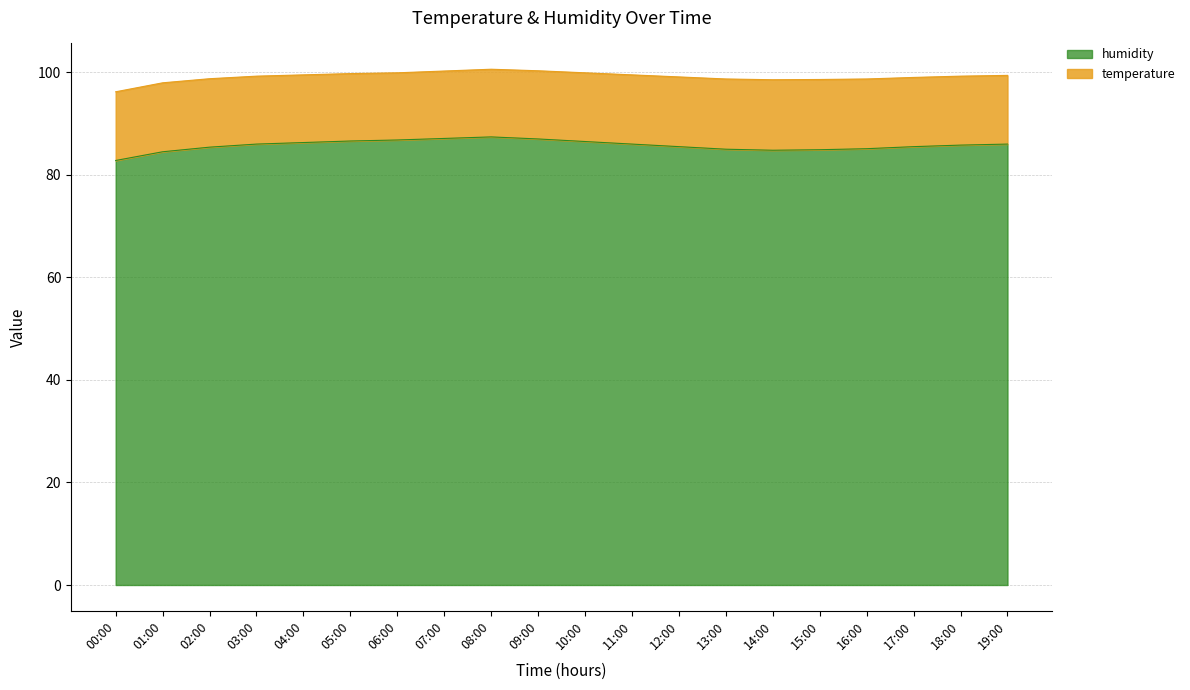

Rank the categories by value from highest to lowest.

08:00, 07:00, 09:00, 06:00, 05:00, 10:00, 04:00, 03:00, 11:00, 19:00, 18:00, 12:00, 17:00, 02:00, 16:00, 13:00, 15:00, 14:00, 01:00, 00:00